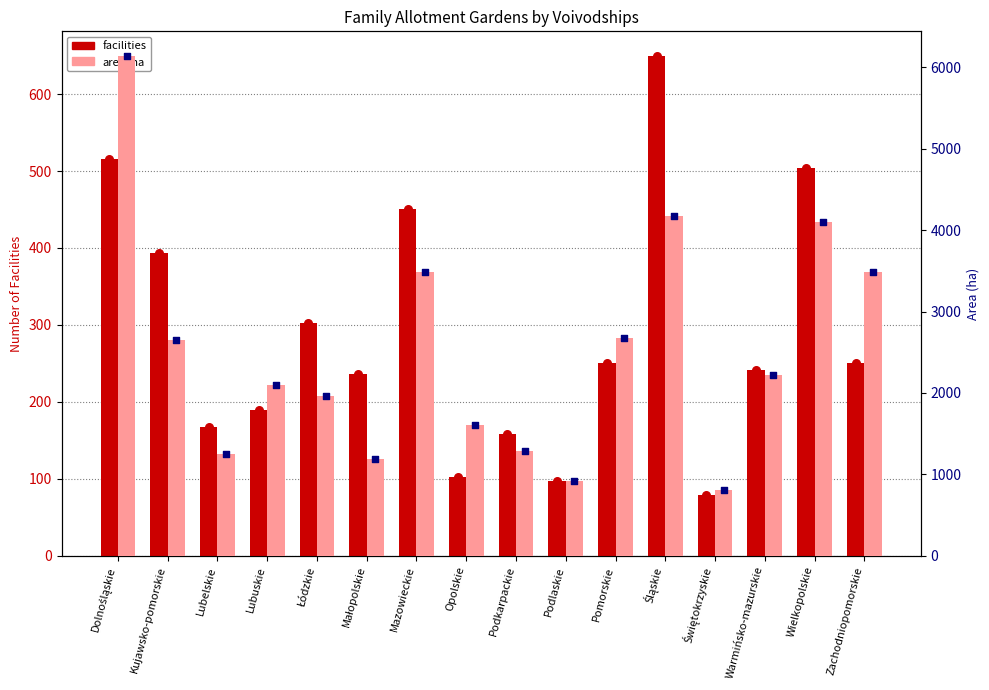

What is the total value across all series at Zachodniopomorskie?

3730.8